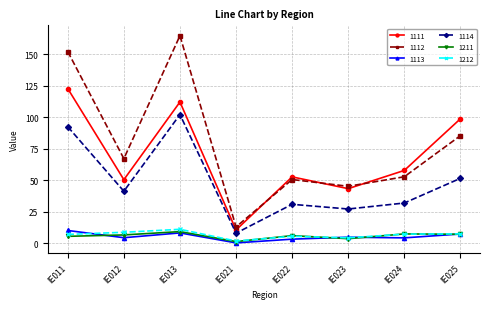

Which series has the largest range (max minus min)?

1112